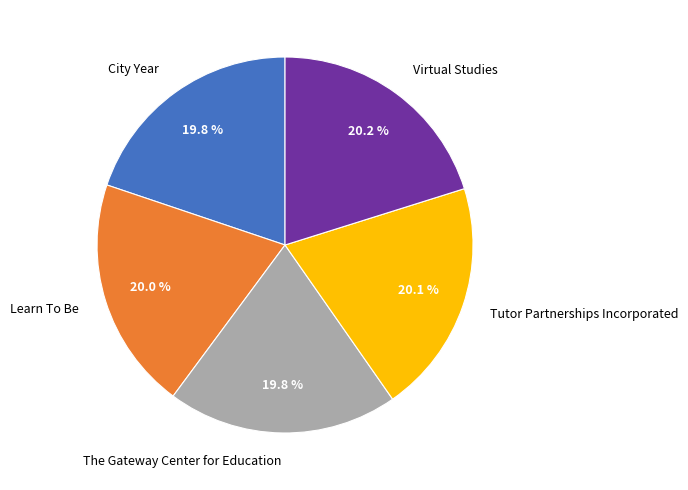

Is there a majority slice in this chart?

No